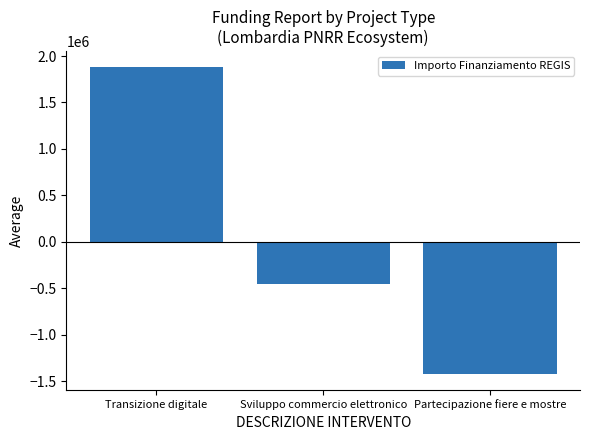

How many data points does each series have?

3